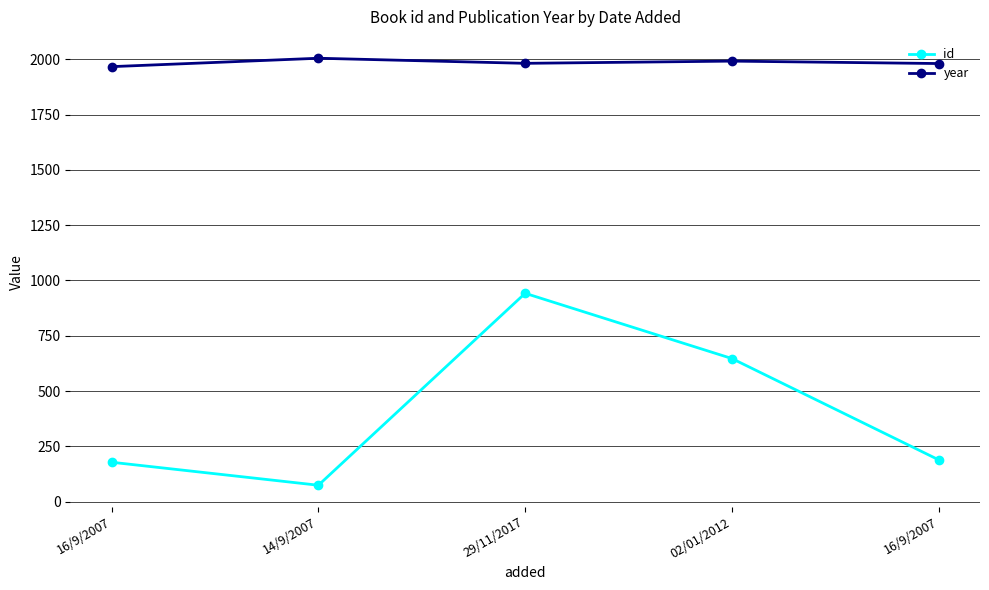

Rank the categories by year value from highest to lowest.

14/9/2007, 02/01/2012, 29/11/2017, 16/9/2007, 16/9/2007